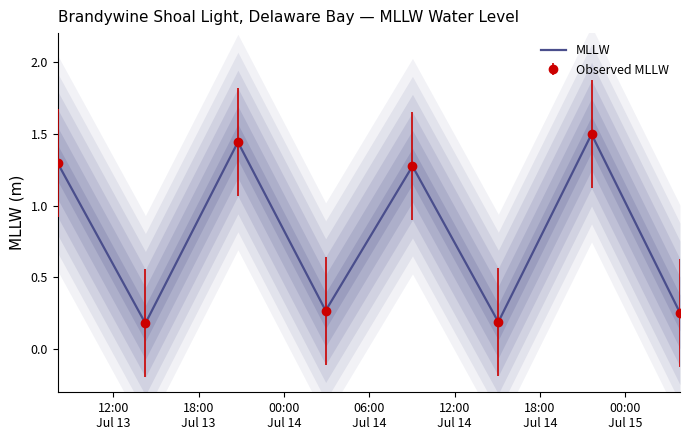

How many categories are shown in the chart?

8